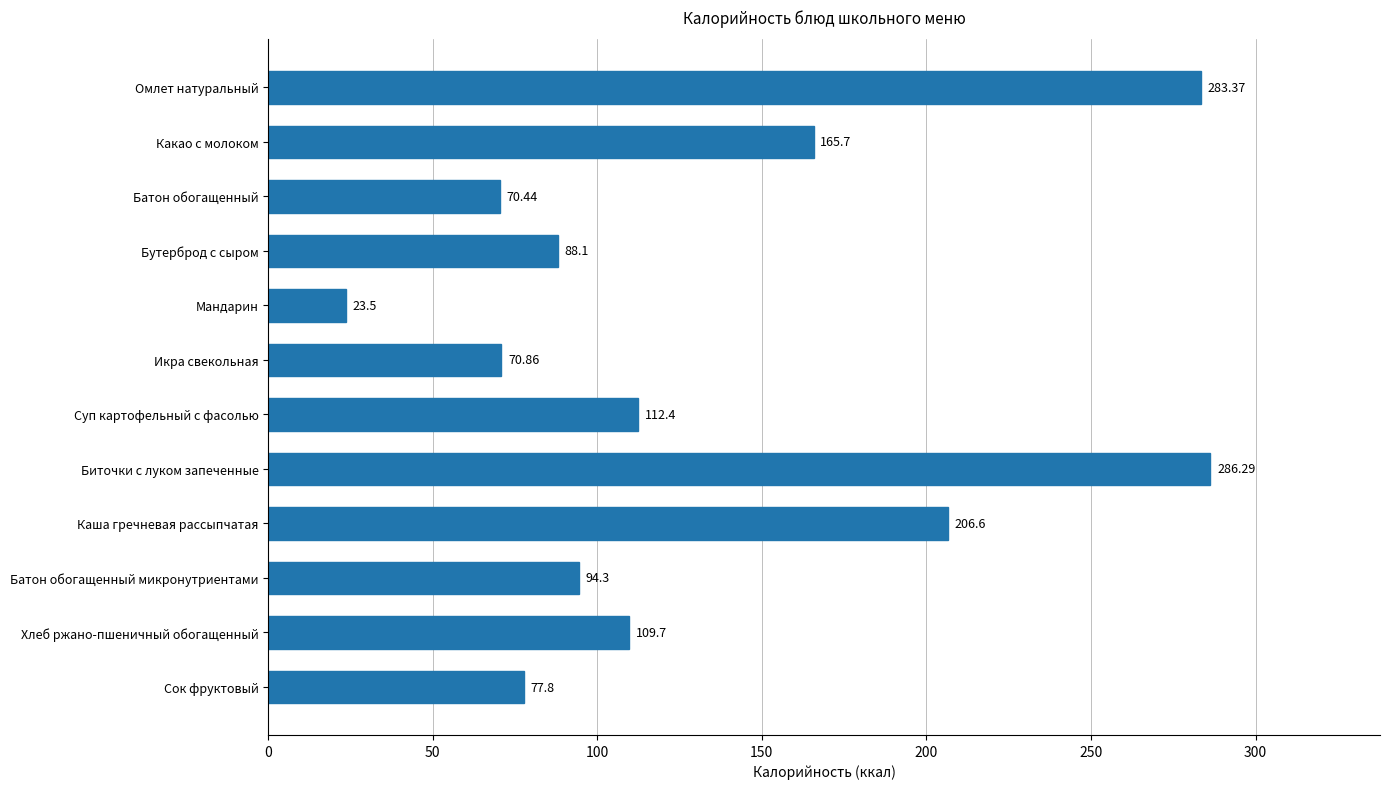

What is the difference between the maximum and minimum values?

262.8